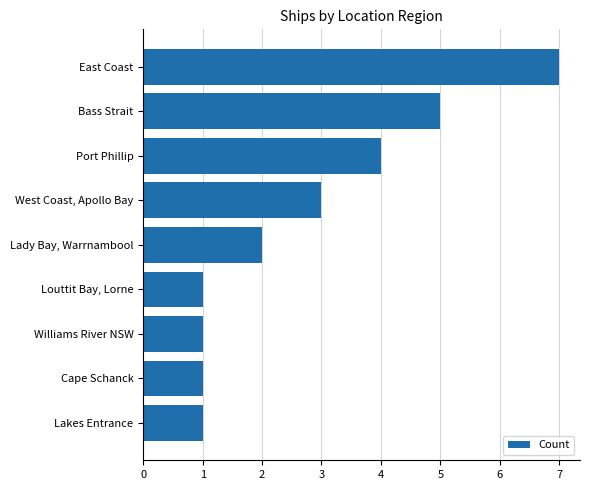

How many series are shown in this chart?

1